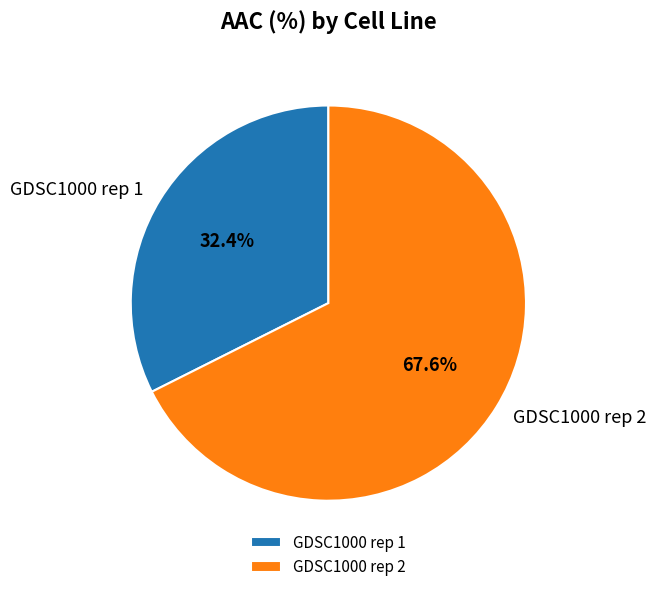

Which category has the smallest portion of the pie?

GDSC1000 rep 1